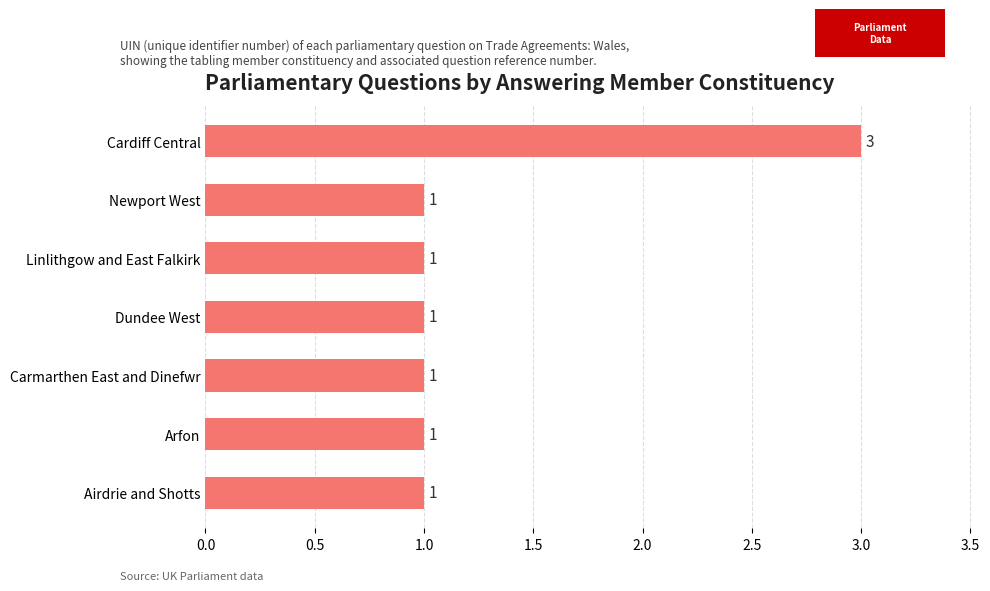

What is the ratio of the value at Arfon to the value at Dundee West?

1.0